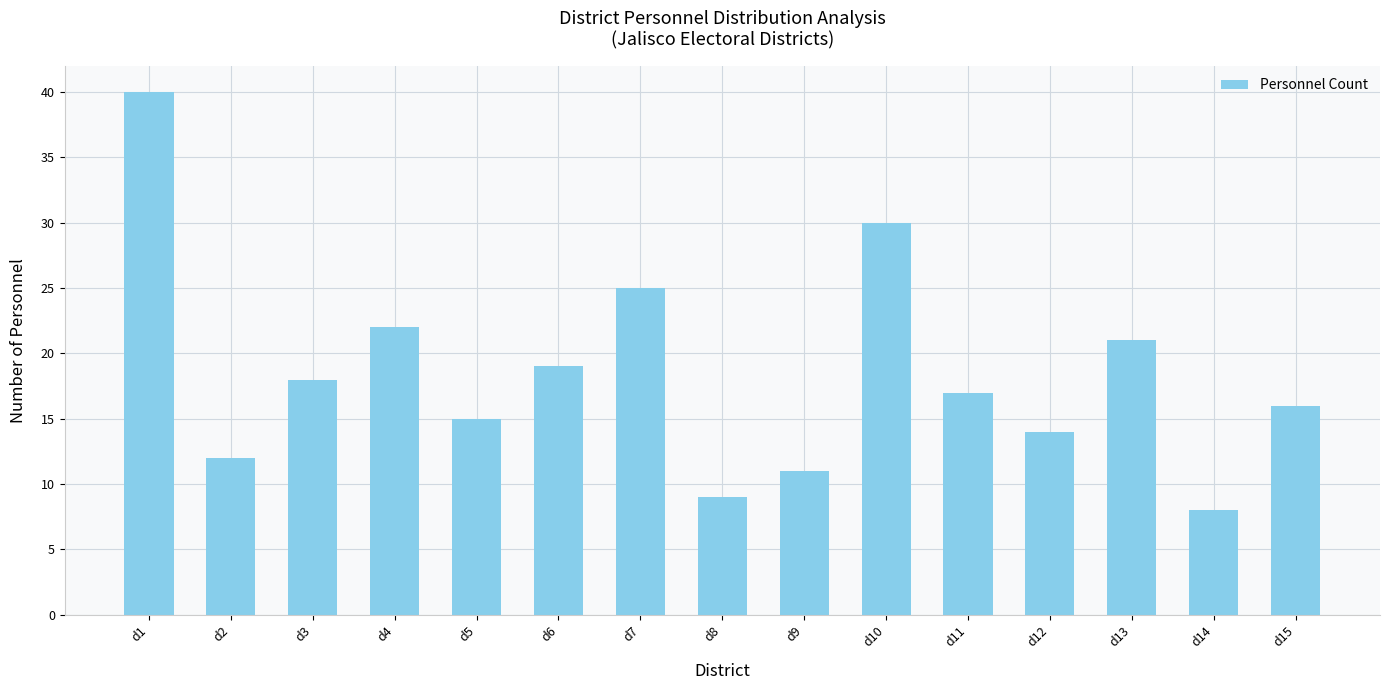

The chart shows a value of 12 at d2. True or false?

True